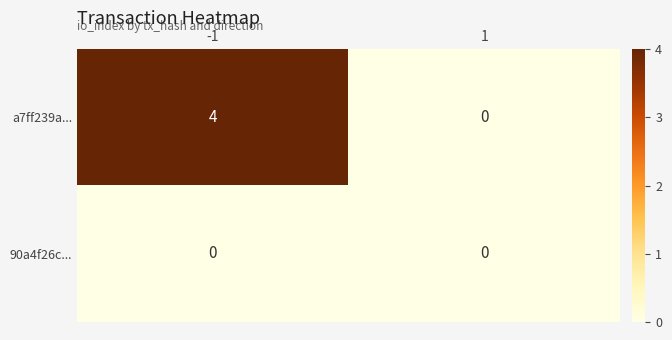

Rank the series by their average value, from lowest to highest.

90a4f26c..., a7ff239a...